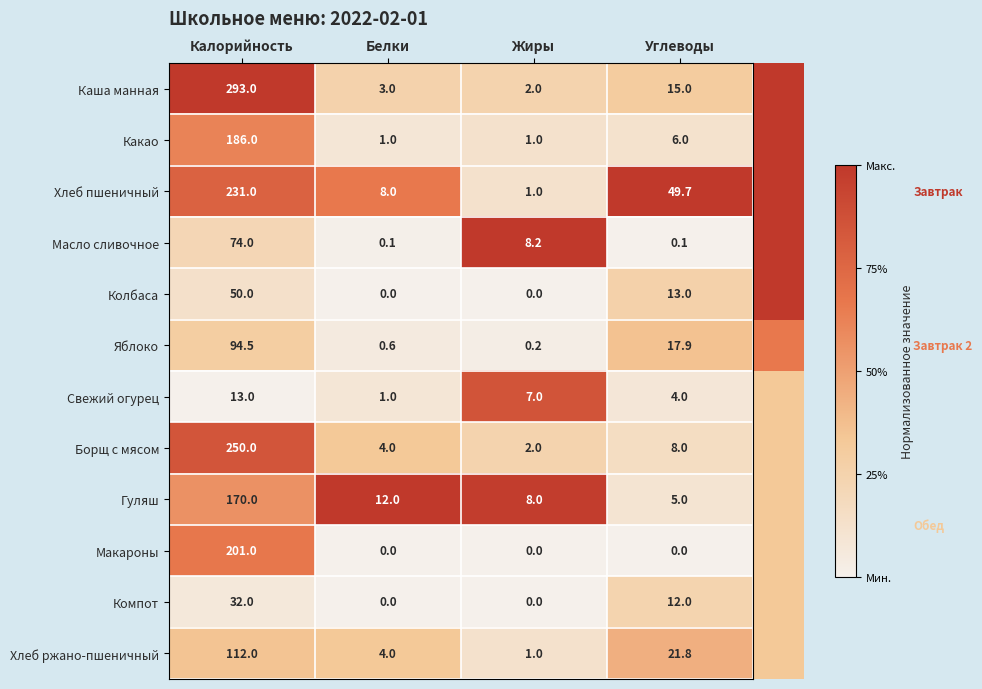

What is the spread (max minus min) of values at Жиры?

8.2